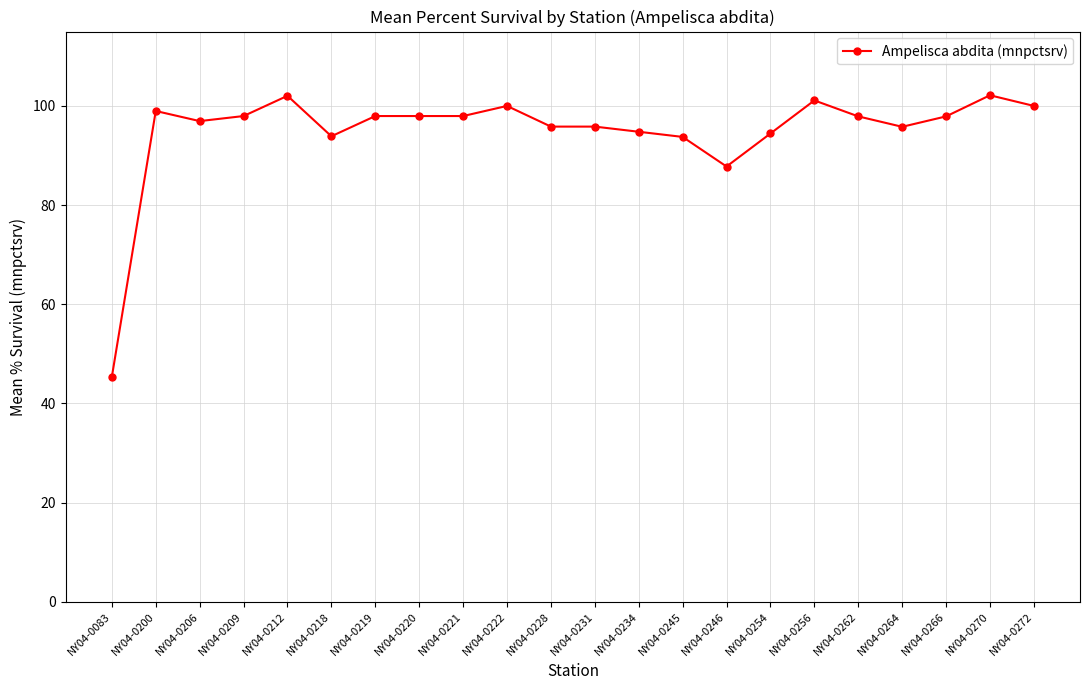

Which label corresponds to the smallest value in the chart?

NY04-0083